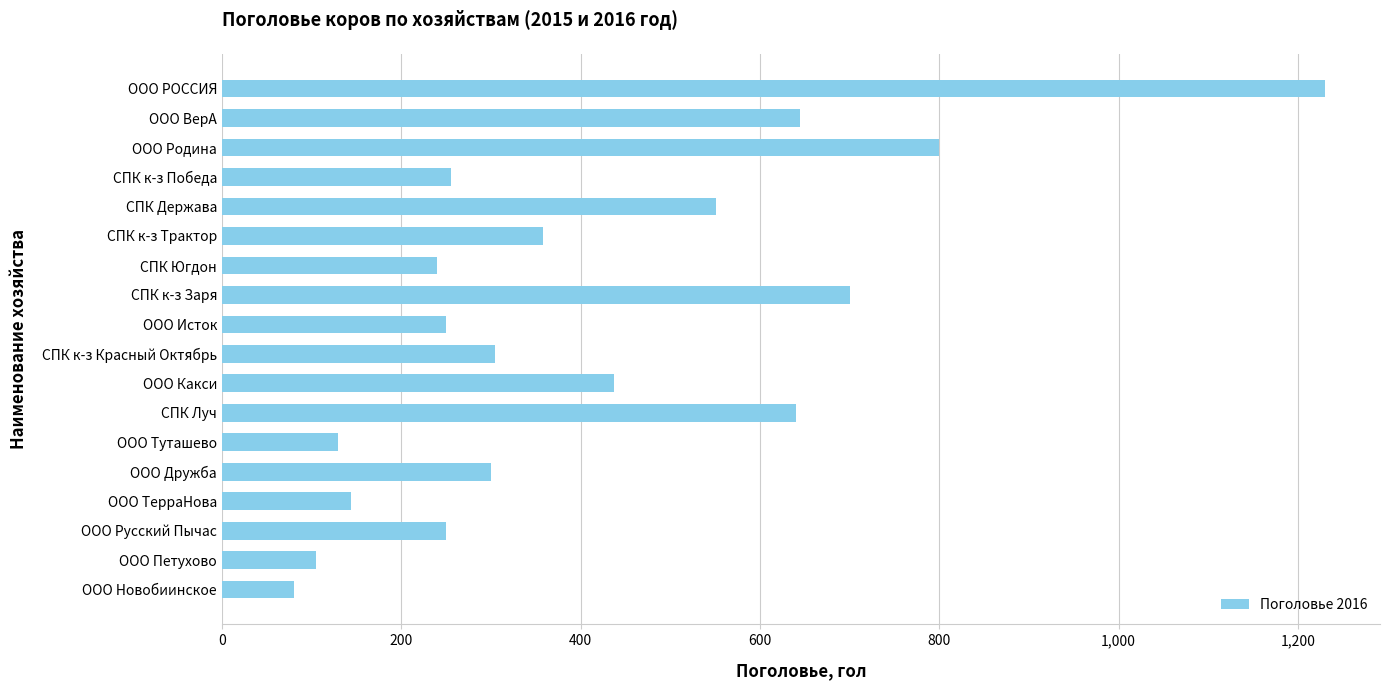

What is the value of the 14th bar from the top?

300